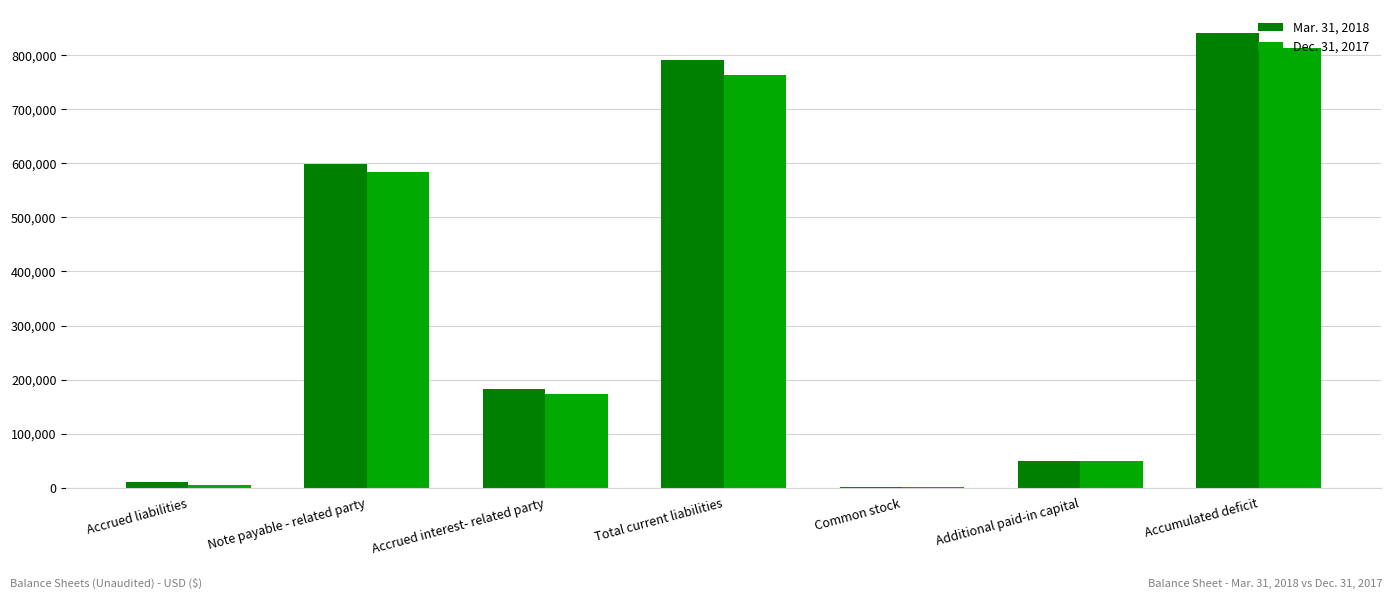

At which category is the sum across all series the highest?

Accumulated deficit